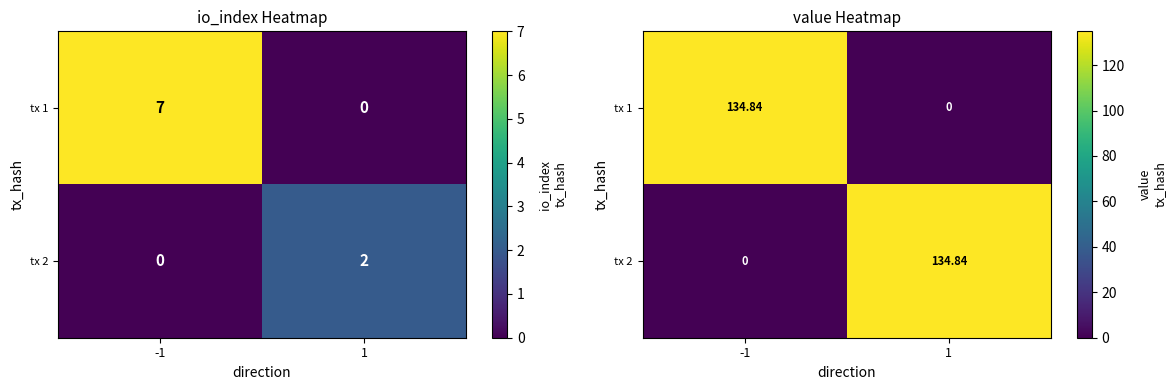

Which series has the largest range (max minus min)?

tx 1